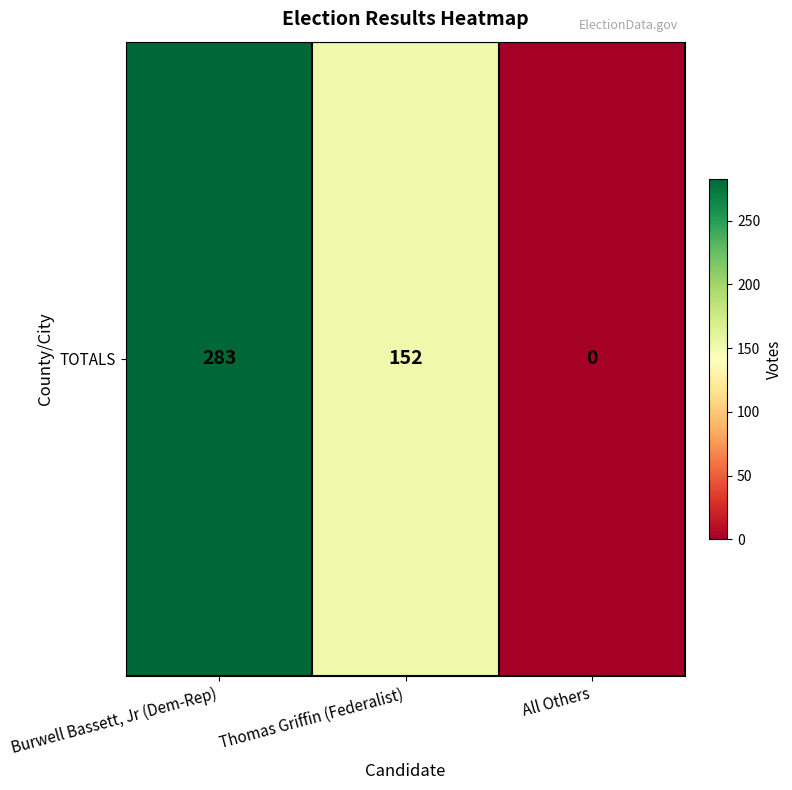

At which category does the chart reach its minimum across all series?

All Others